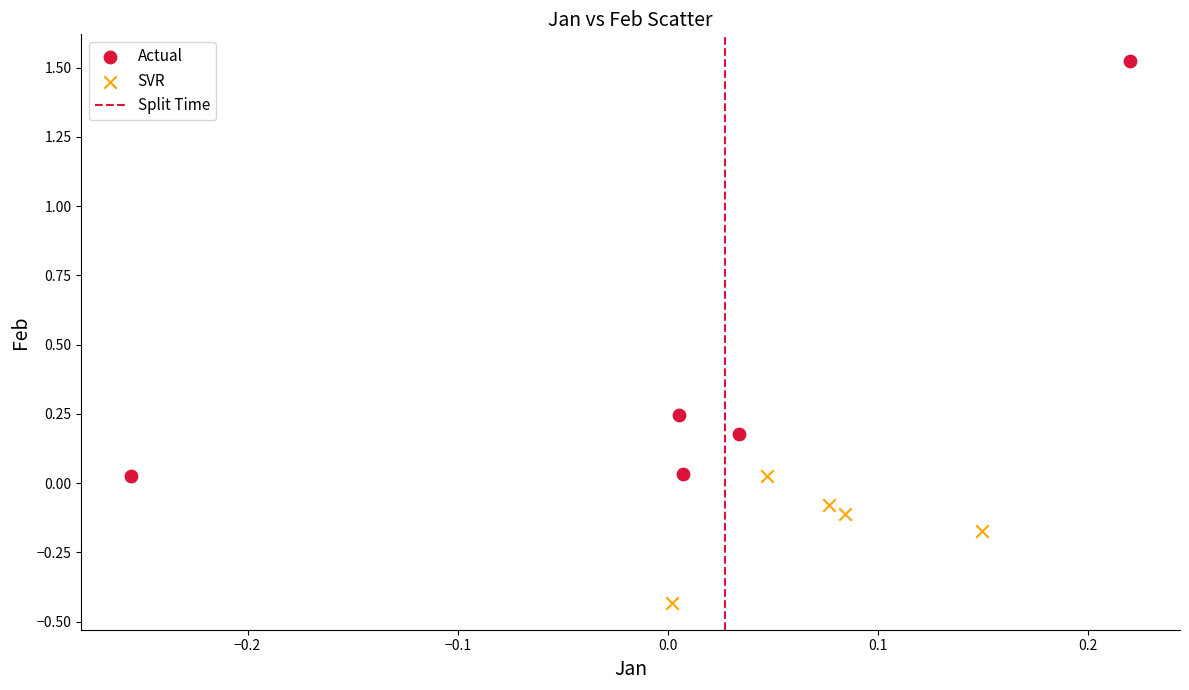

Which series contains the highest Y value?

Actual